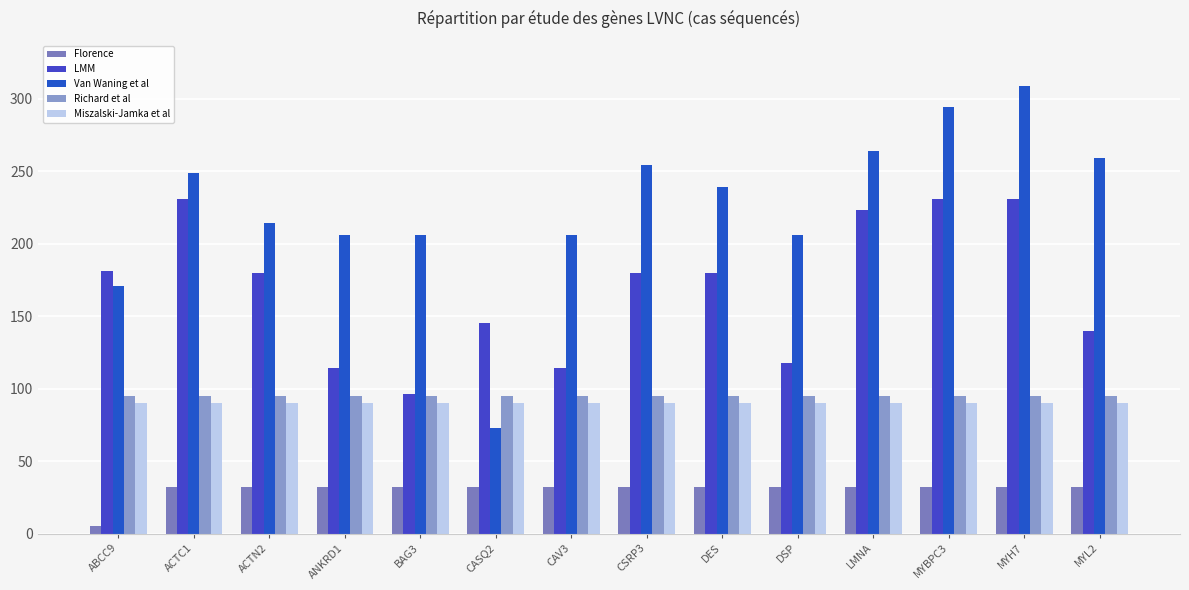

What is the label of the 12th bar from the right?

ACTN2